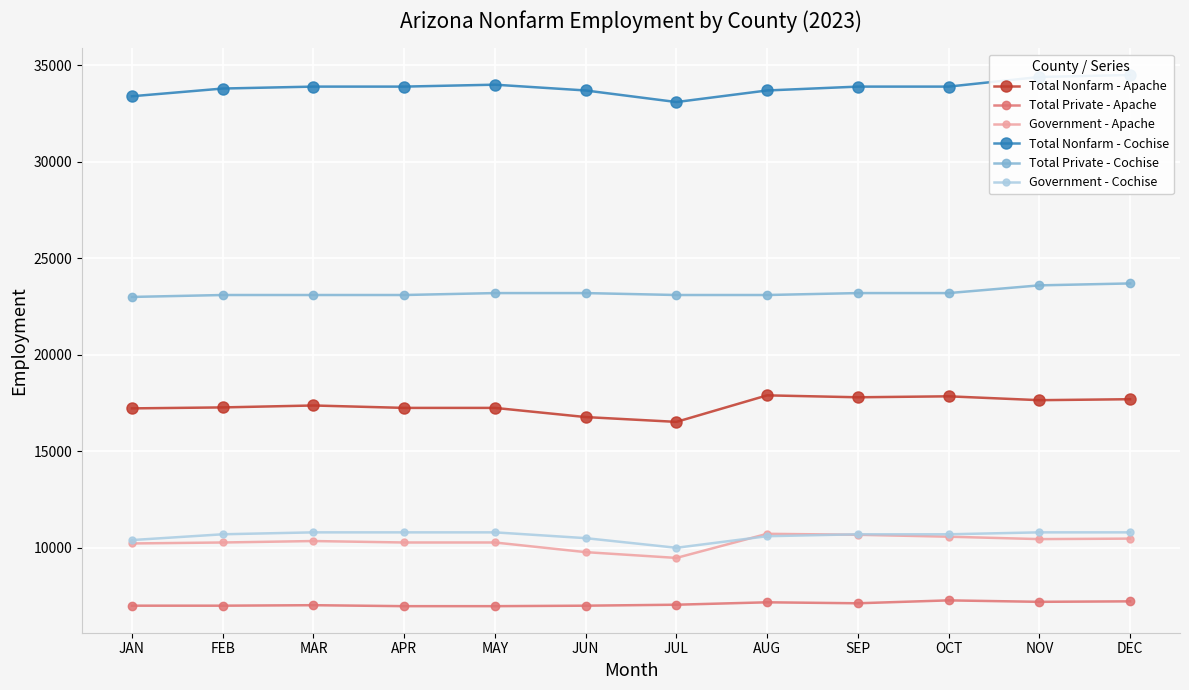

What is the label of the 8th point from the right?

MAY